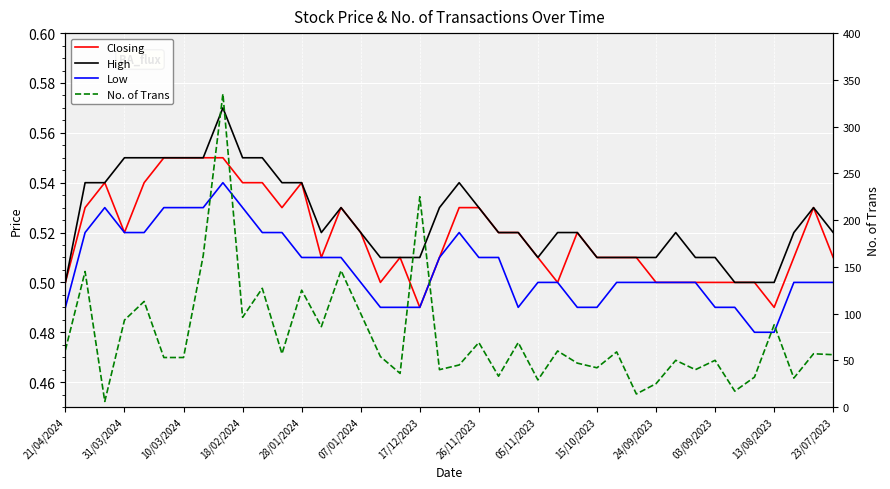

True or false: Low and No. of Trans cross at least once.

False